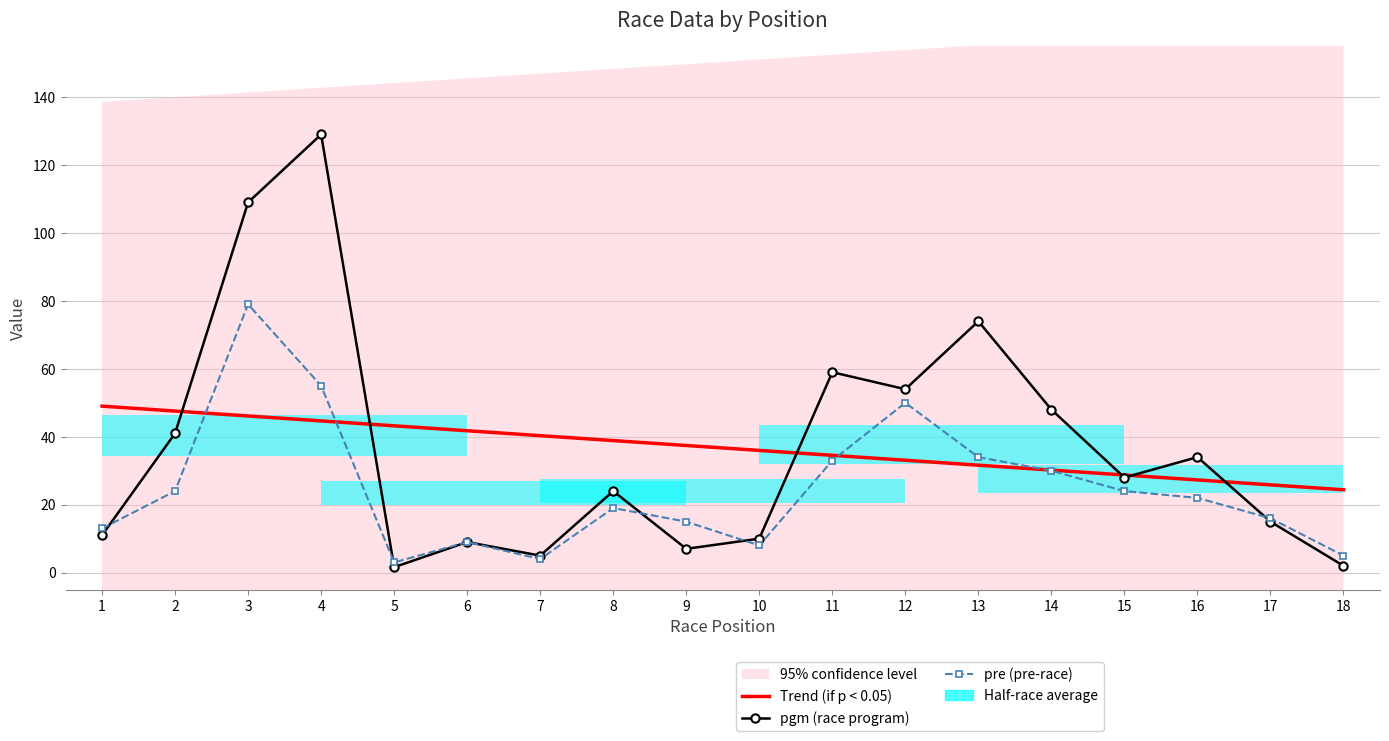

Which series has the largest range (max minus min)?

pgm (race program)